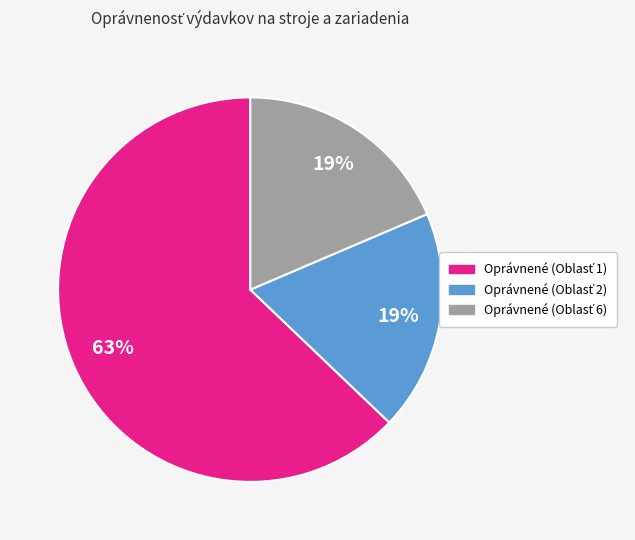

Is there any slice that represents more than half of the pie?

Yes